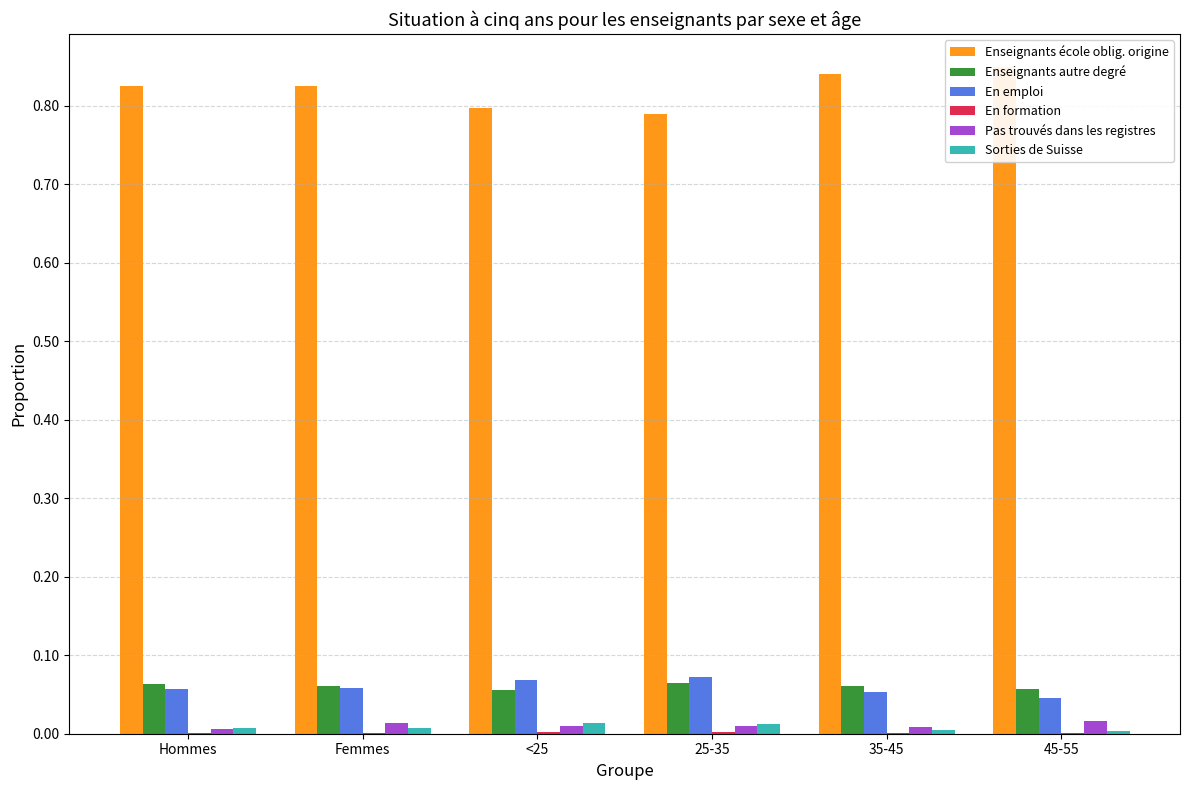

What is the sum of the En emploi values at 25-35 and 35-45?

0.1